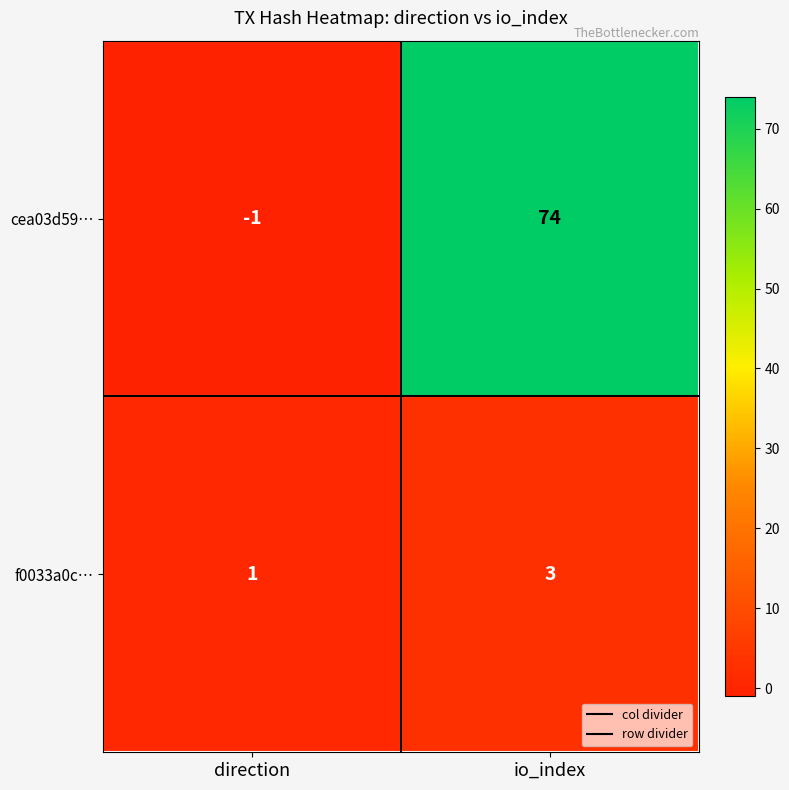

Which series has the largest total across all categories?

cea03d59…